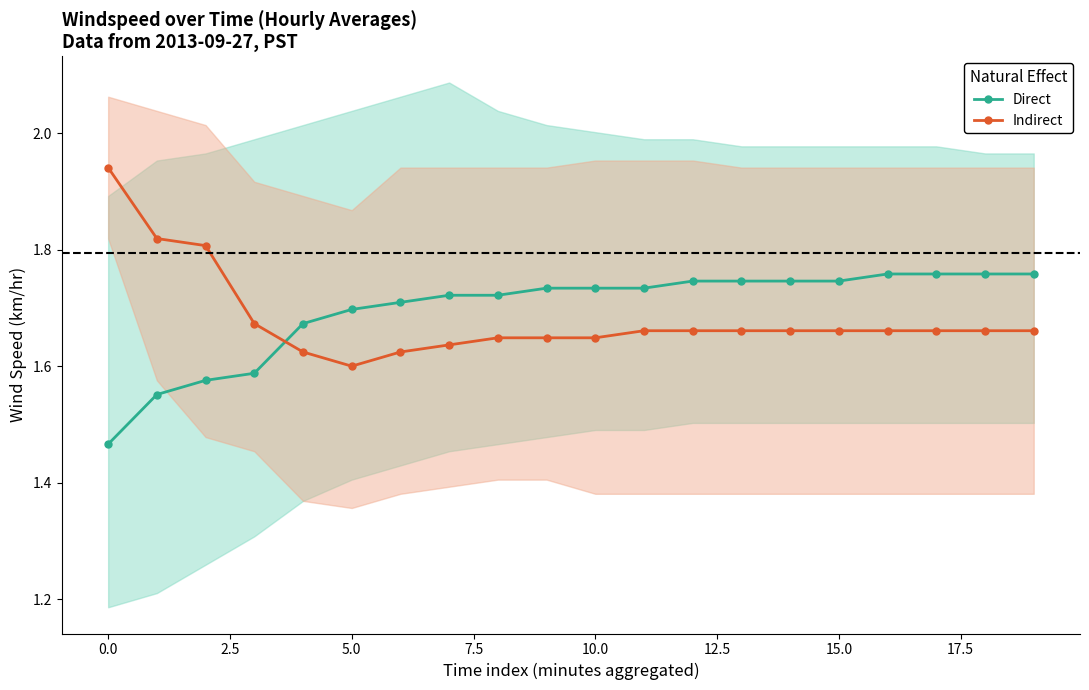

What position from the right is 19?

1